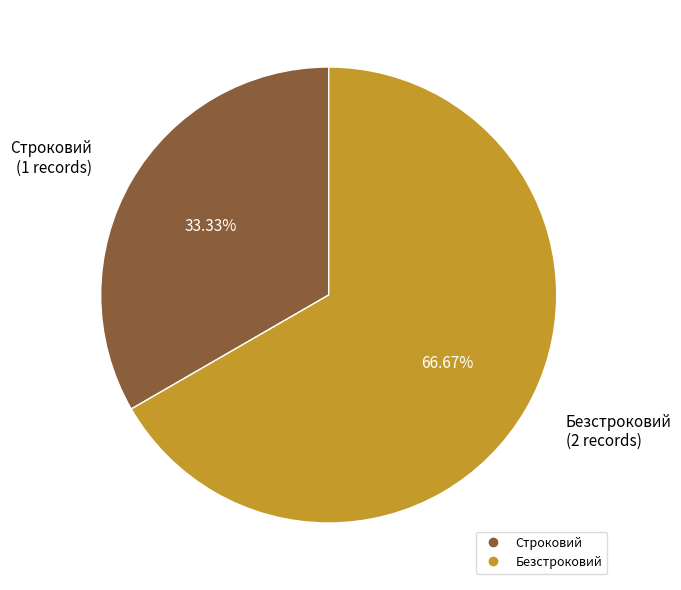

Does Строковий represent more than half of the total?

No